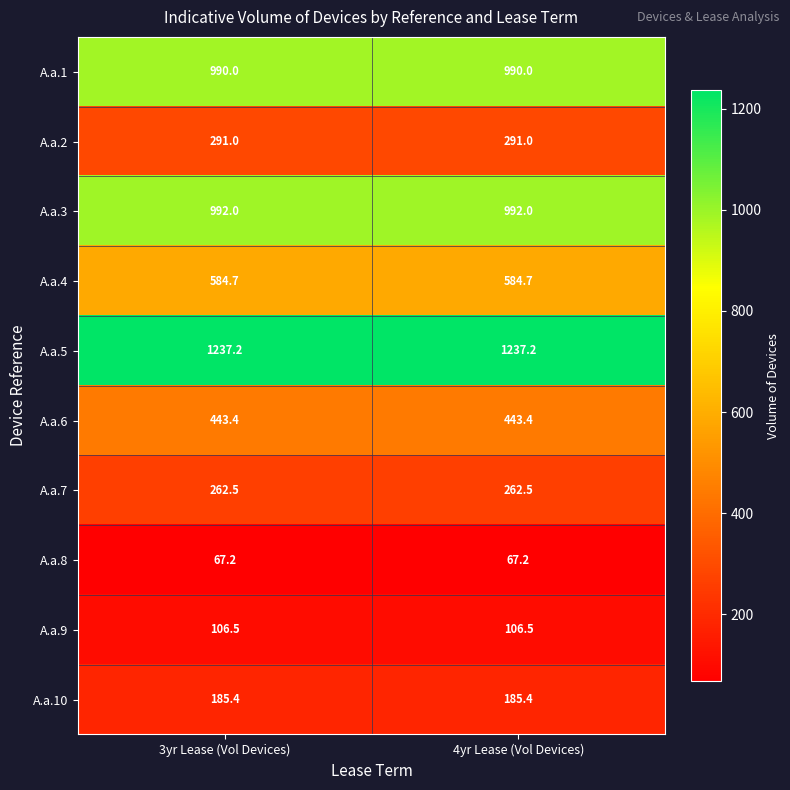

What is the total value across all series at 3yr Lease (Vol Devices)?

5159.9